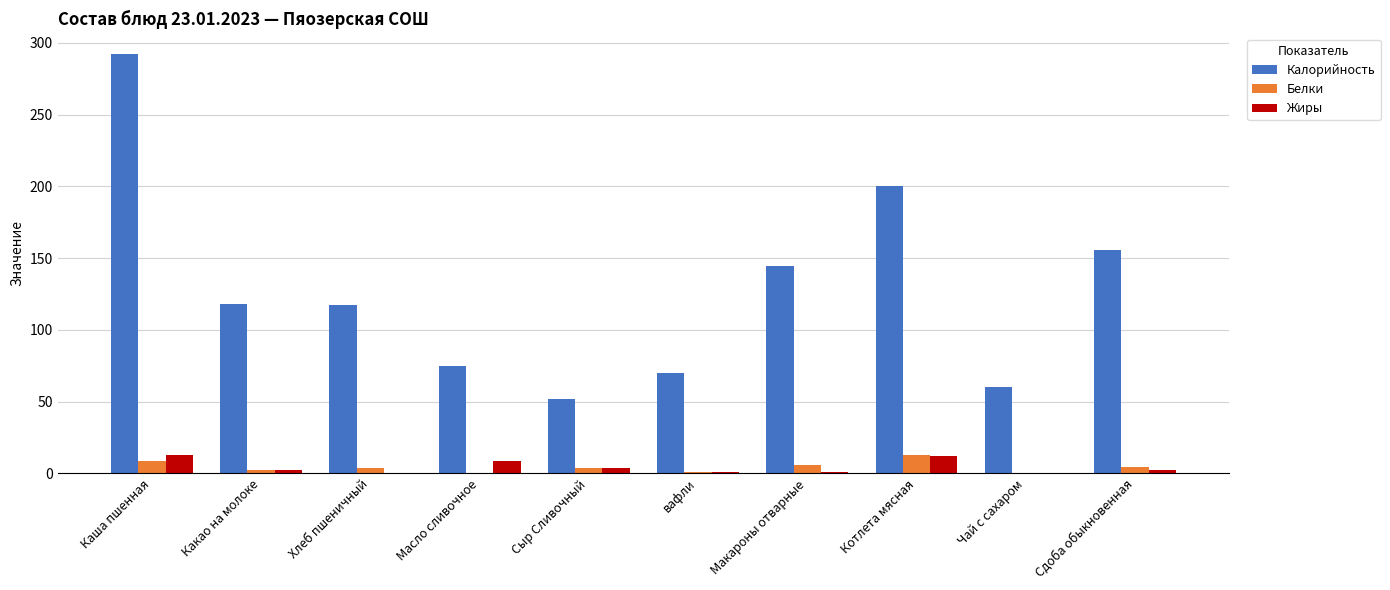

Which series has the largest total across all categories?

Калорийность